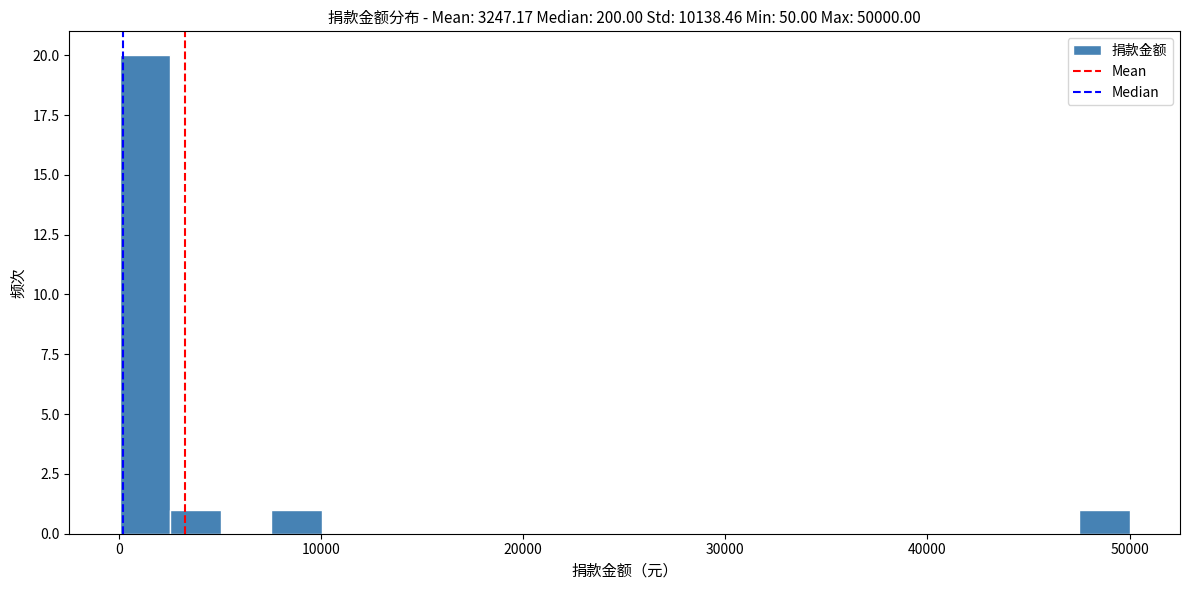

Read against the x-axis, roughly where is the centre of the tallest bar?

1000